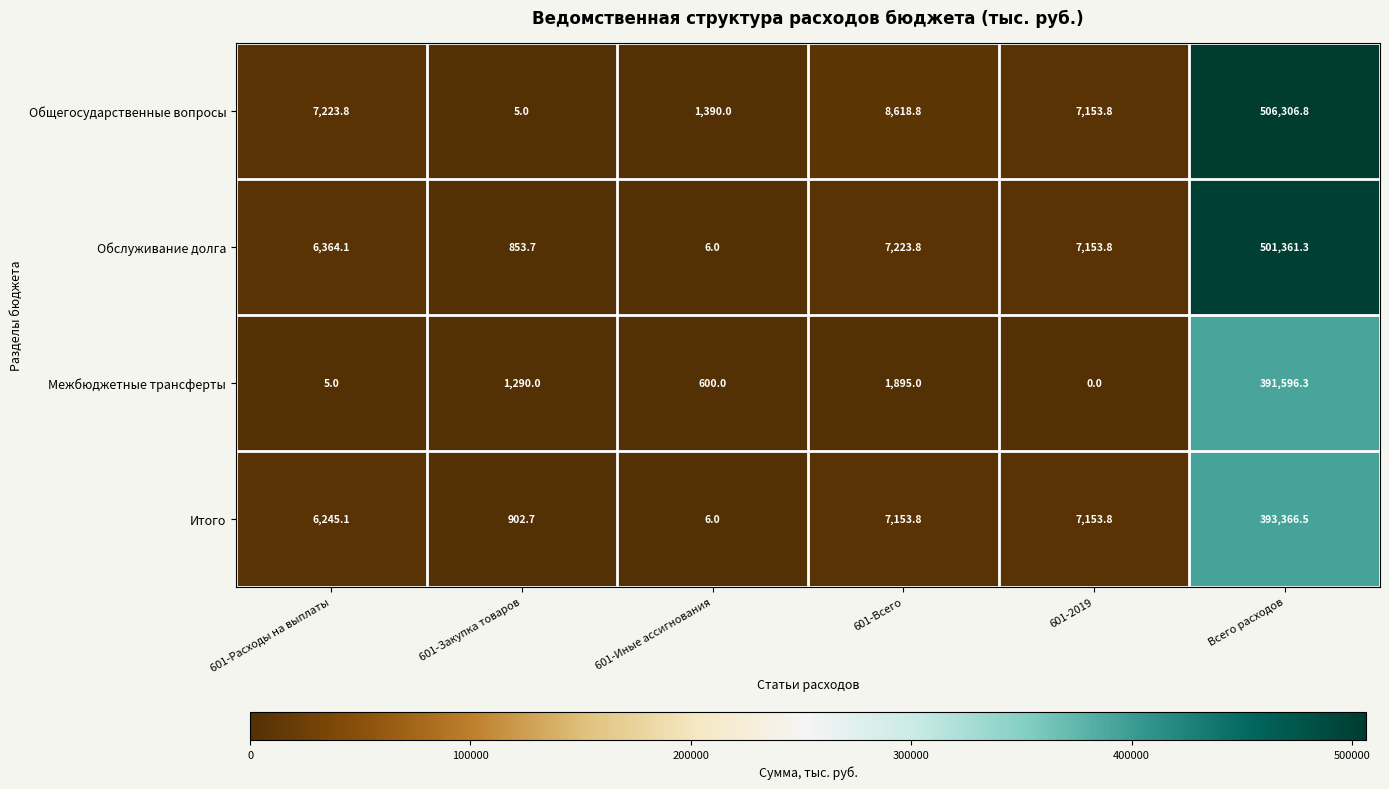

How many data points does each series have?

6